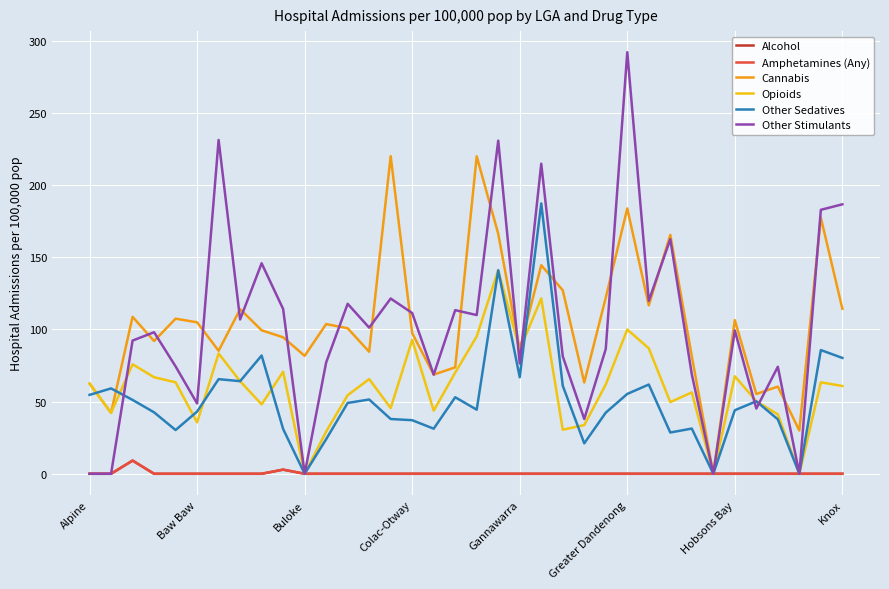

Does the chart display data point markers on the line(s)?

No